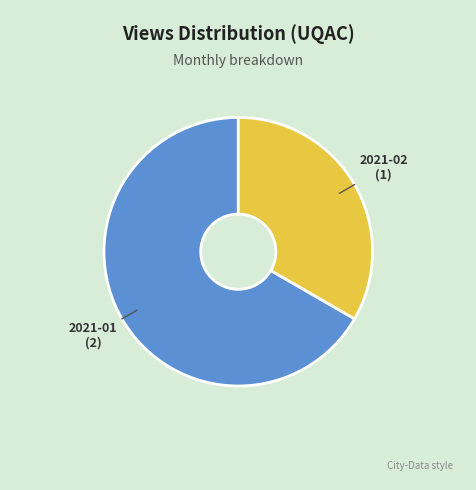

How many slices are in this pie chart?

2